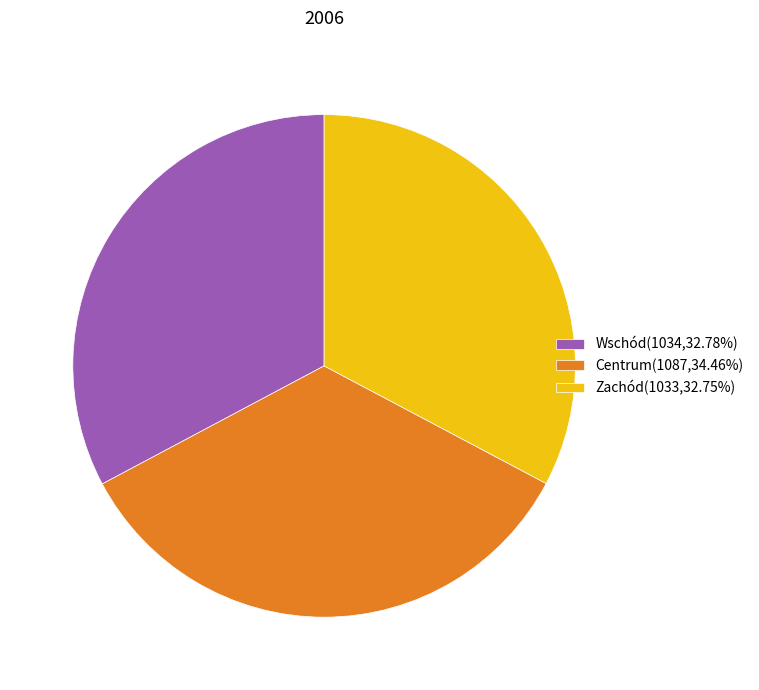

Is it true that Wschód is 33% of the pie?

True